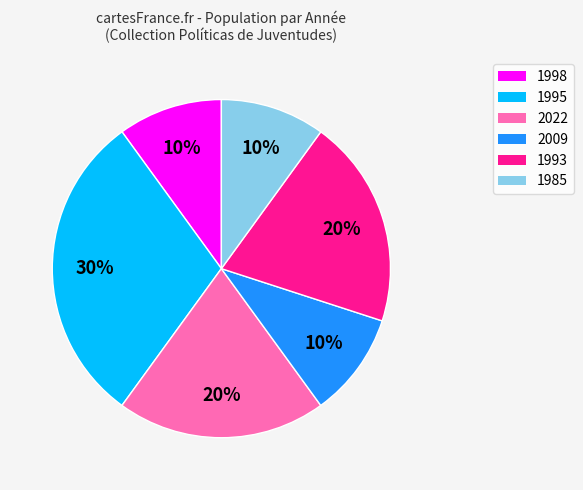

What percentage is the 2009 slice, to the nearest percent?

10%